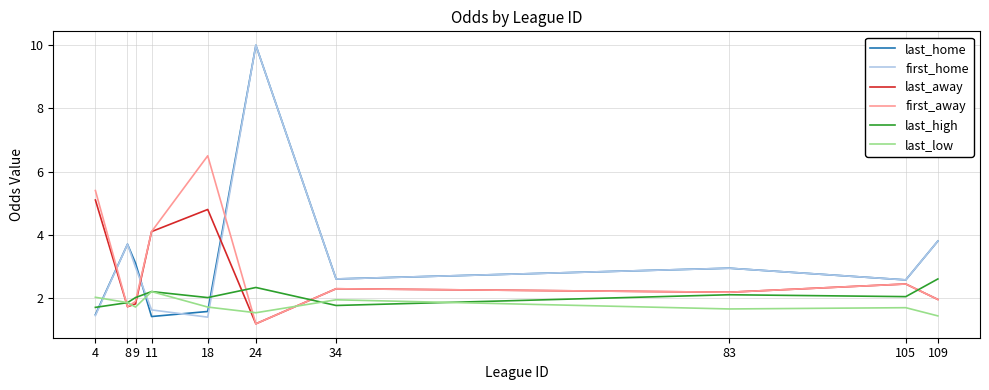

The value of first_home at 9 is 3.0. True or false?

True